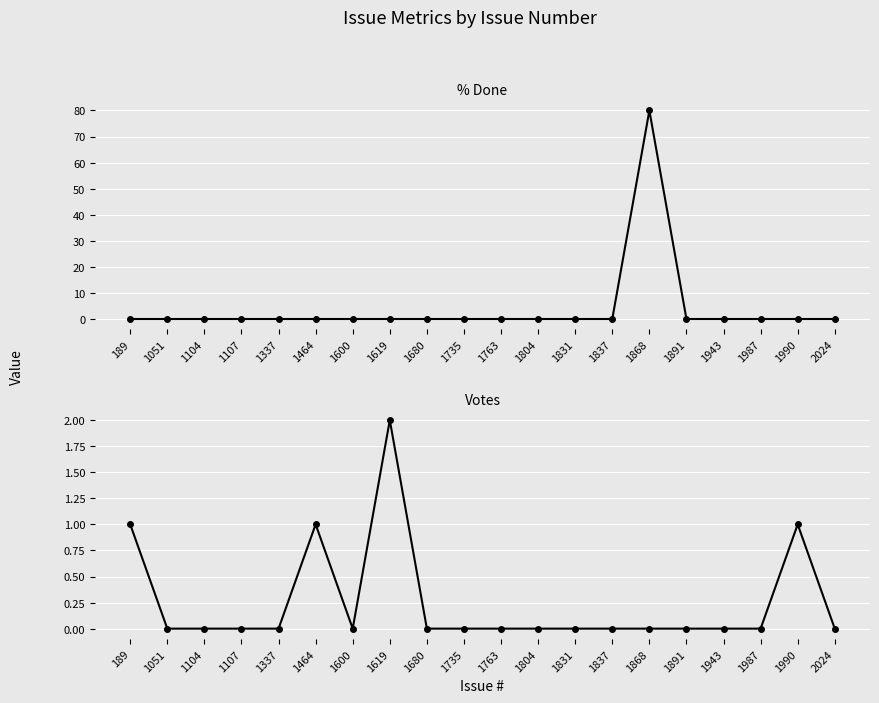

True or false: % Done has more than 1 points higher than both neighbors.

False